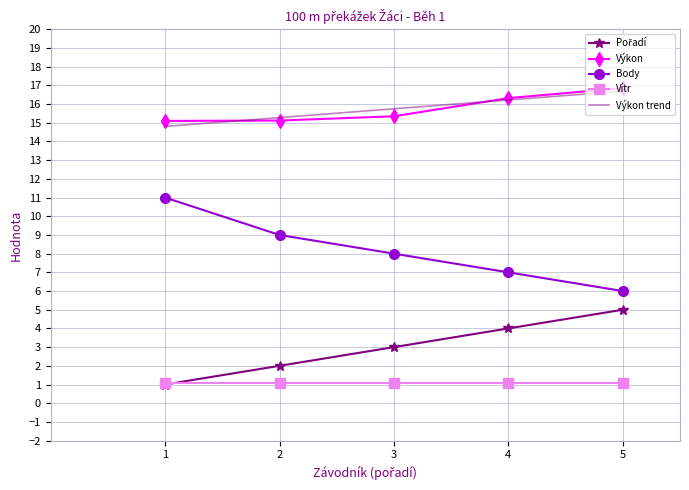

The value of Body at 5 is 6.0. True or false?

True